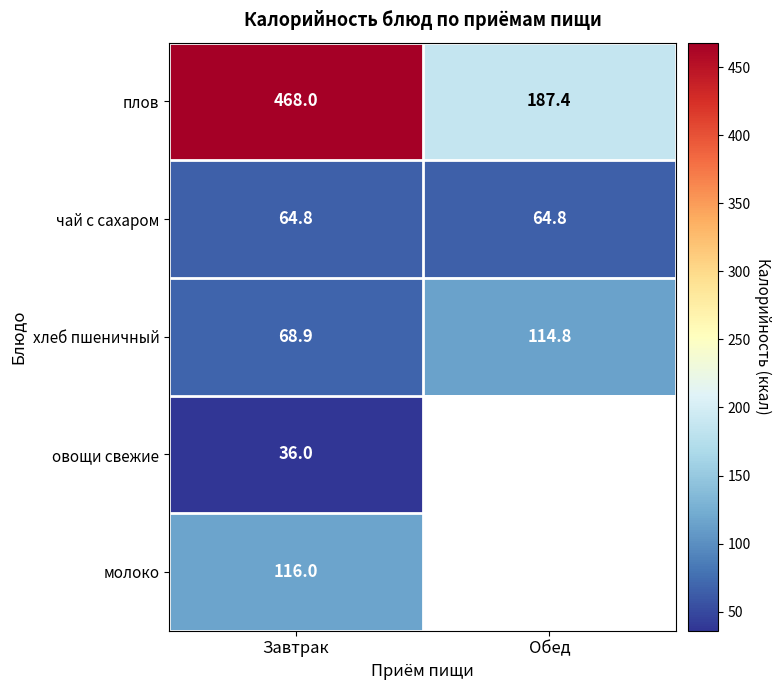

At Завтрак, list the series in order from smallest to largest.

овощи свежие, чай с сахаром, хлеб пшеничный, молоко, плов